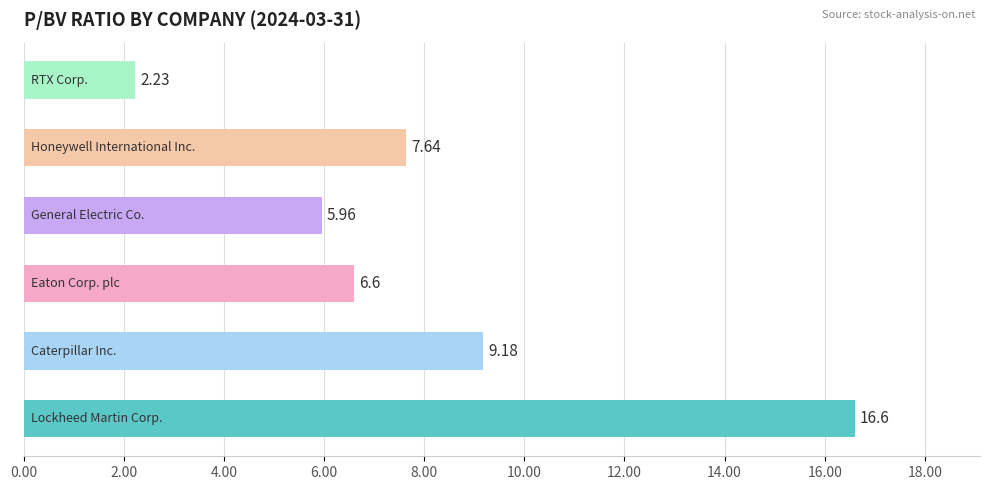

What is the sum of all values?

48.2